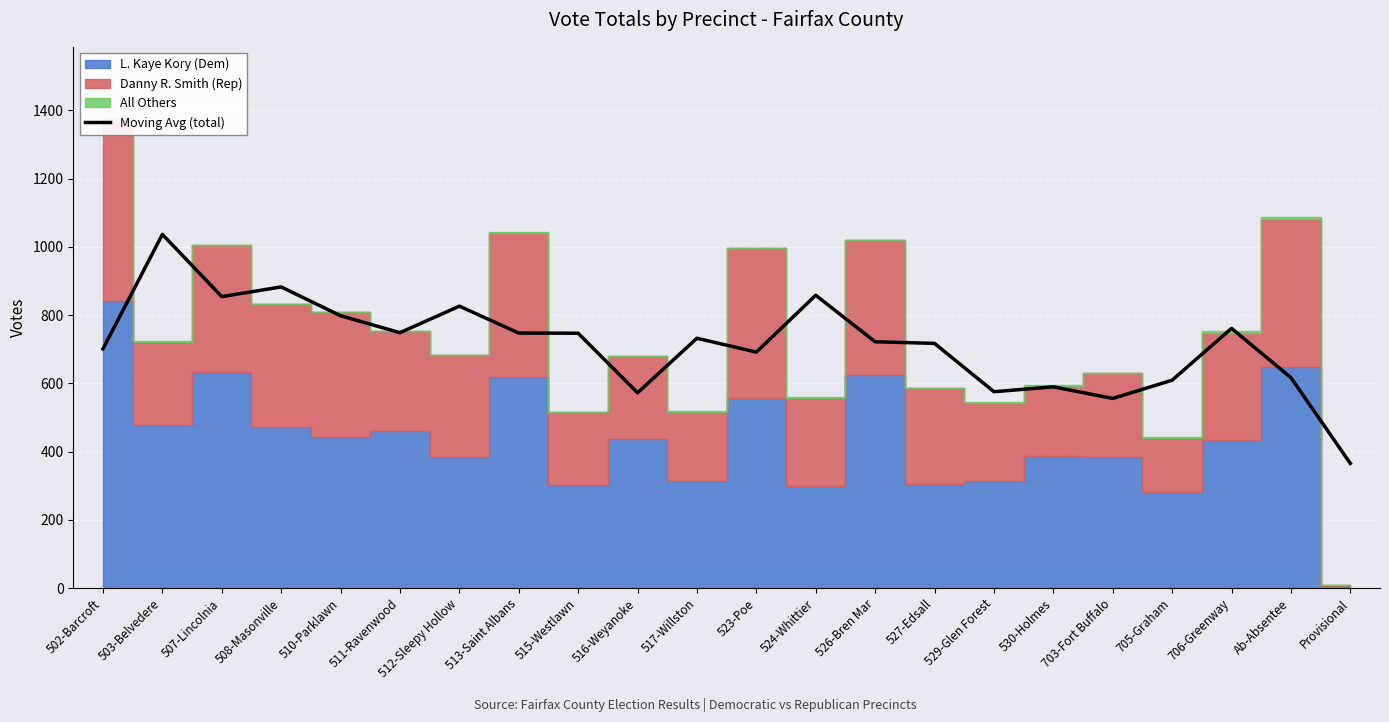

Where is the first local minimum?

507-Lincolnia